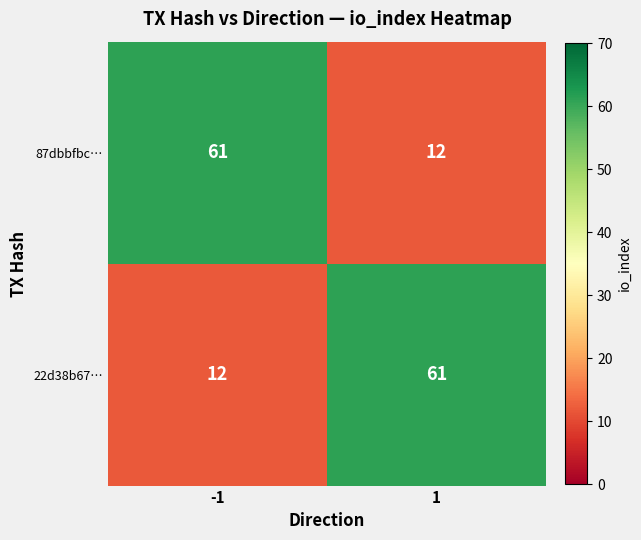

What is the highest value of the 87dbbfbc… series?

61